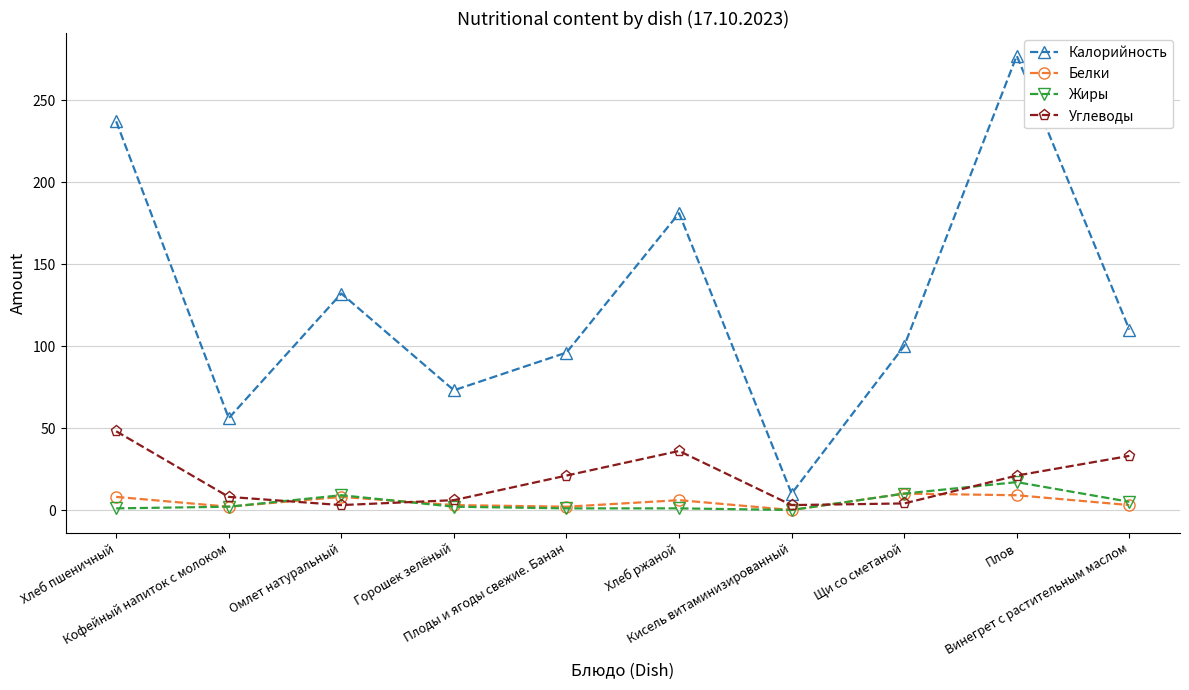

At which category is the sum across all series the highest?

Плов